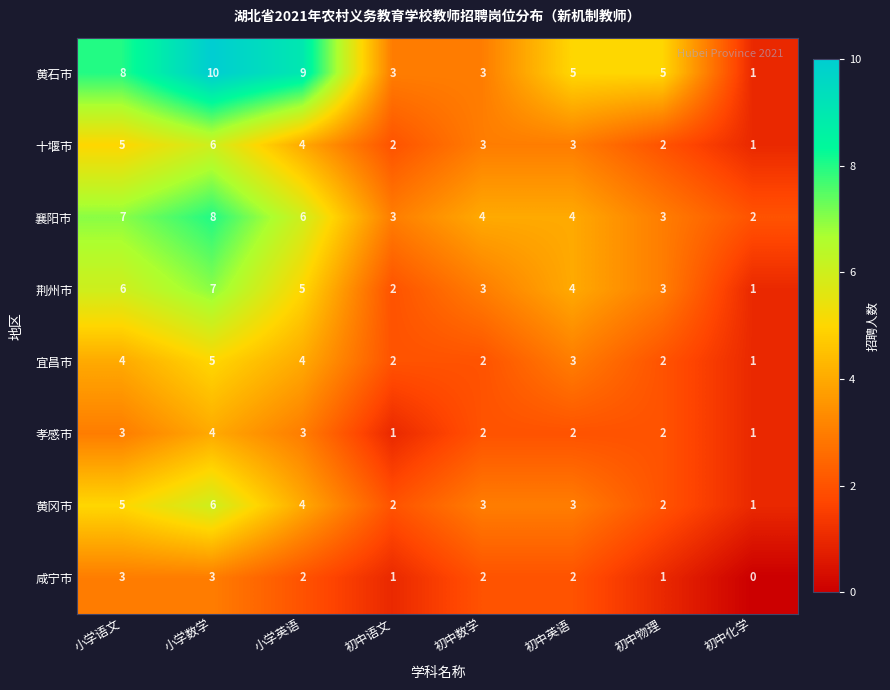

Which series has the largest total across all categories?

黄石市